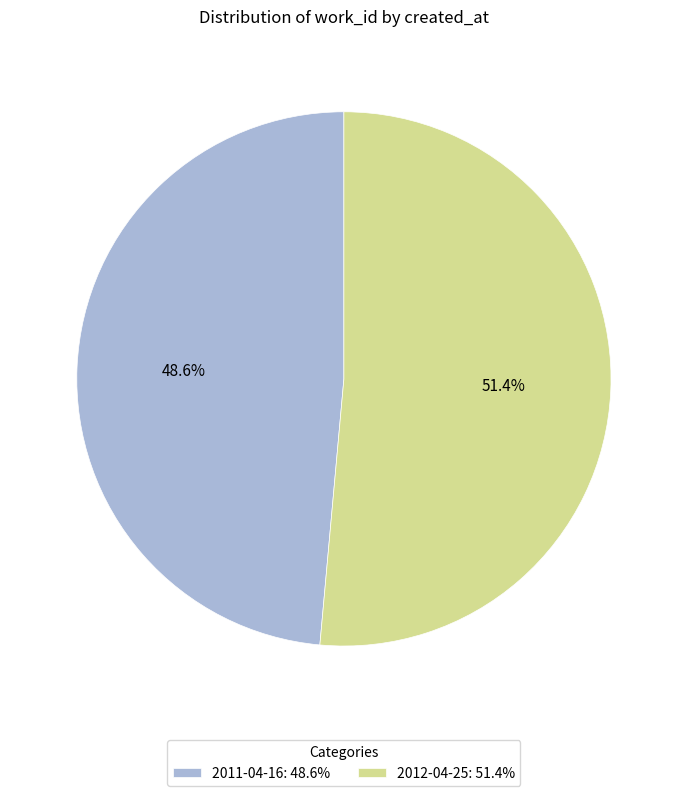

To the nearest percent, what percentage of the pie is 2012-04-25?

51%